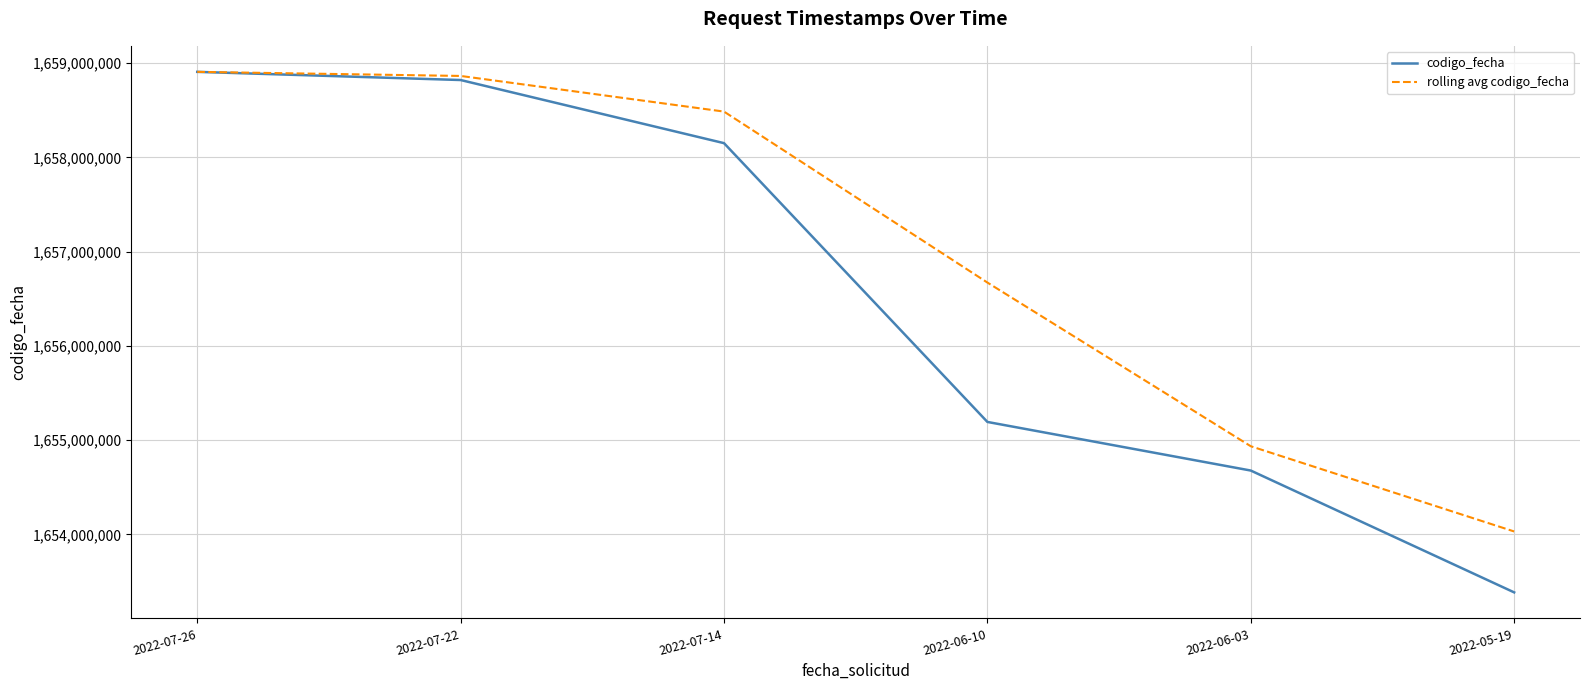

Rank the series at 2022-06-10 from lowest to highest value.

codigo_fecha, rolling avg codigo_fecha